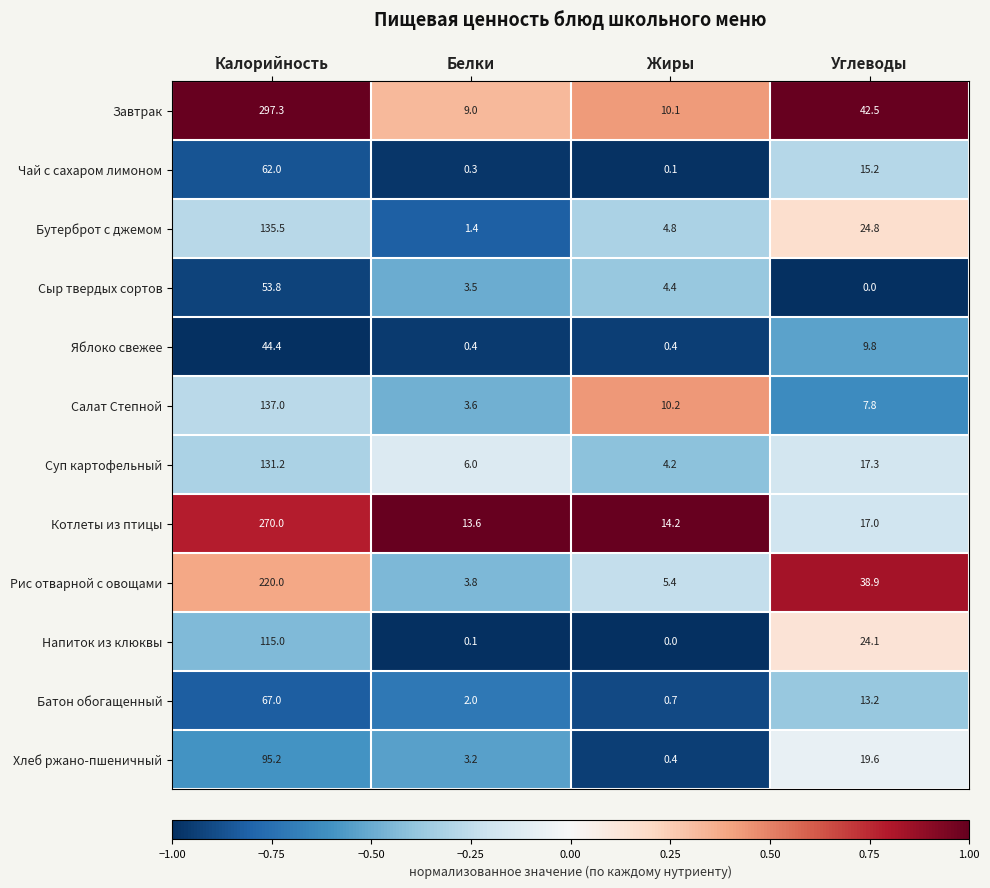

What is the difference between the maximum and minimum values in the Сыр твердых сортов series?

53.8